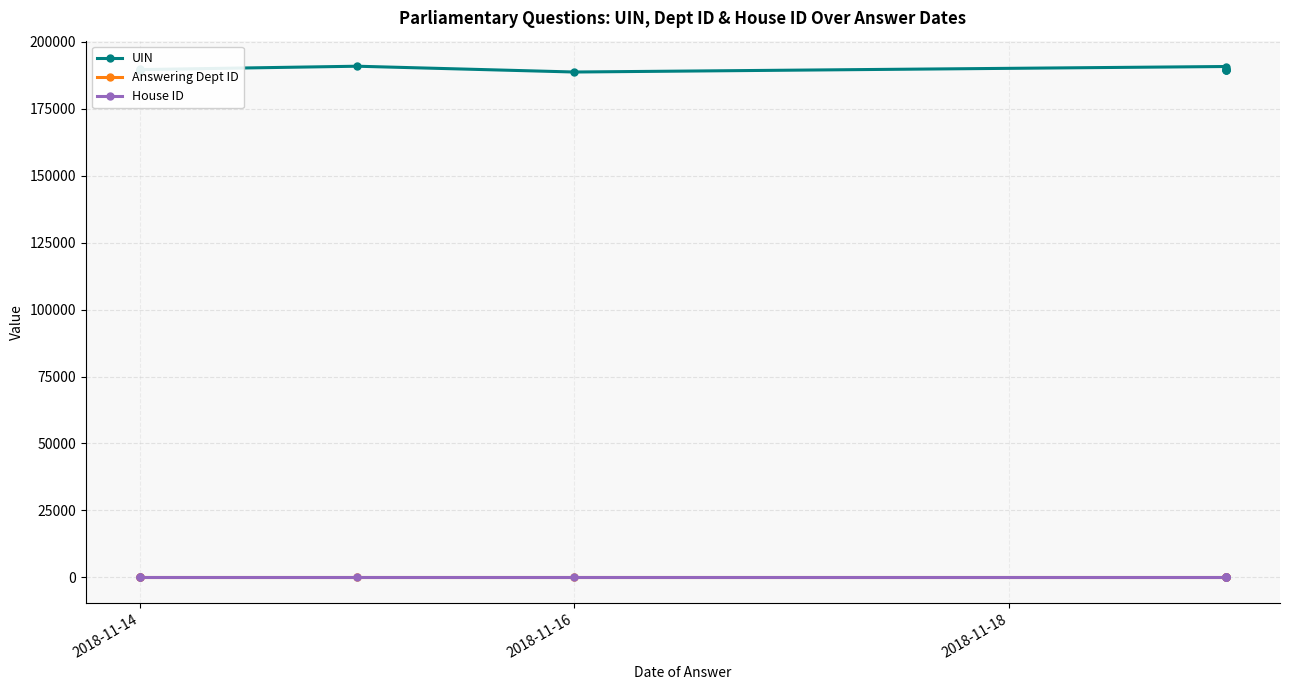

Is this an area chart (filled region under the line)?

No